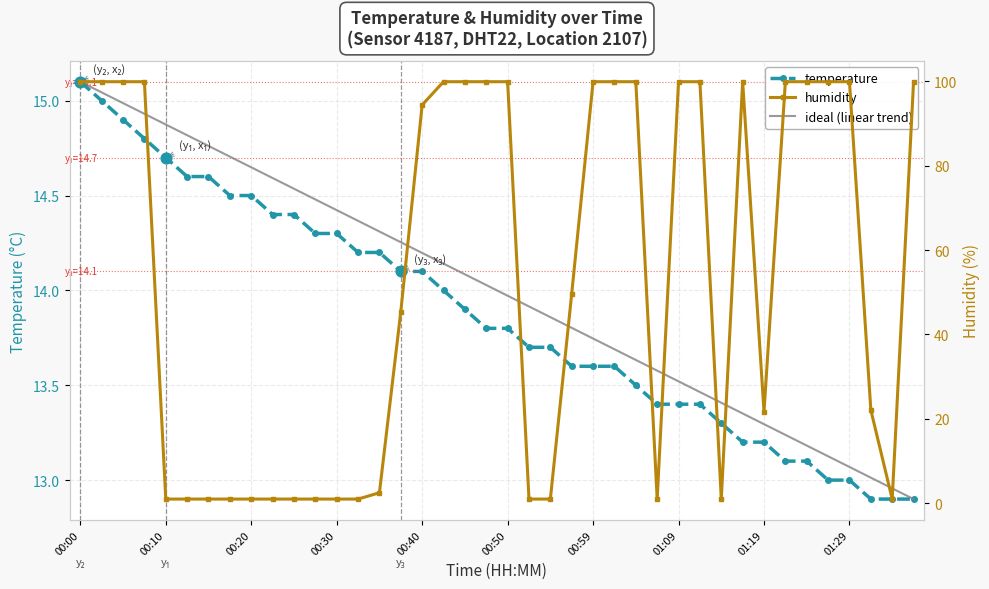

Which series reaches the minimum Y coordinate?

humidity